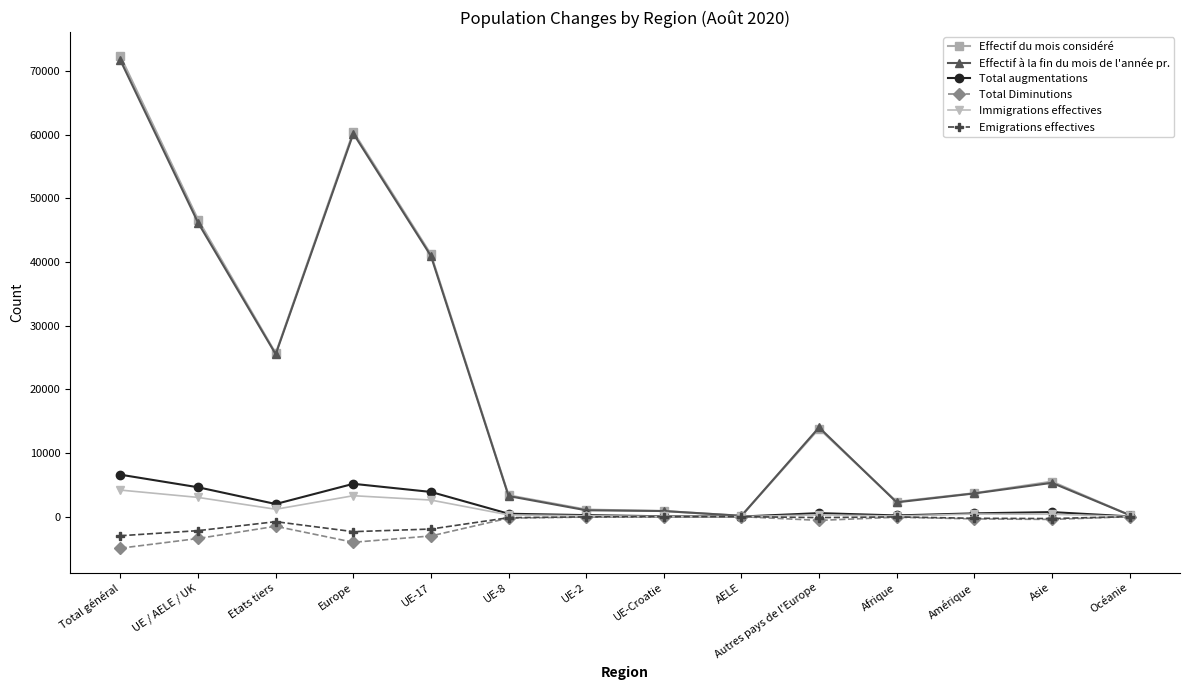

Between UE / AELE / UK and AELE, which series saw the biggest shift?

Effectif du mois considéré